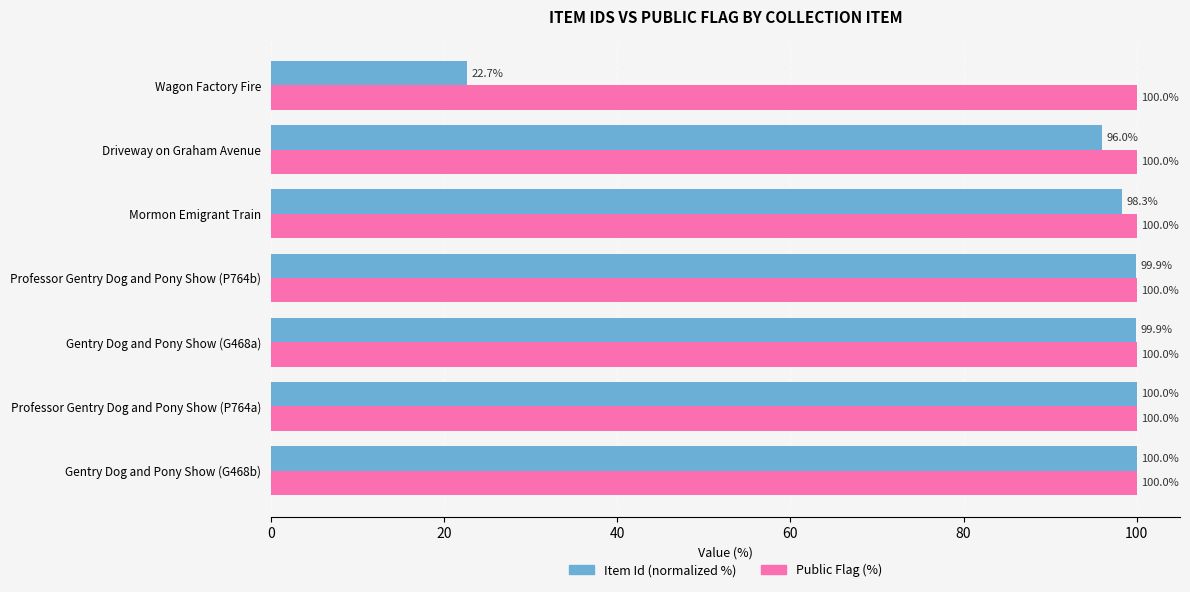

What is the sum of all Public Flag (%) values?

700.0